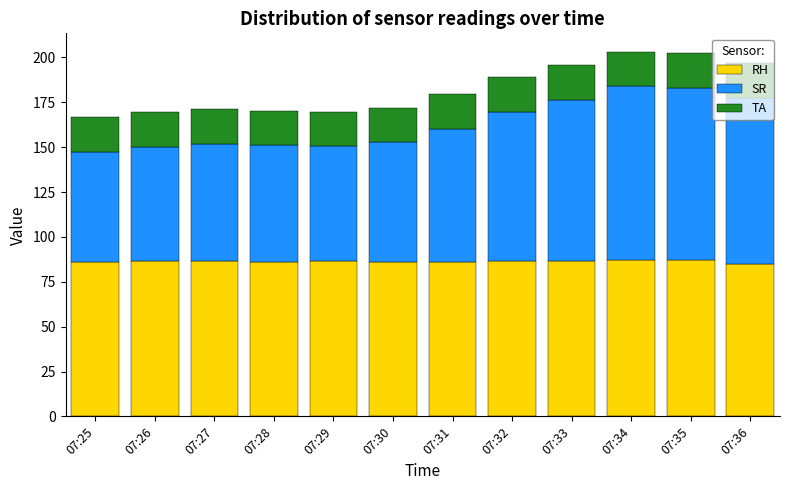

What is the sum of all RH values?

1035.5